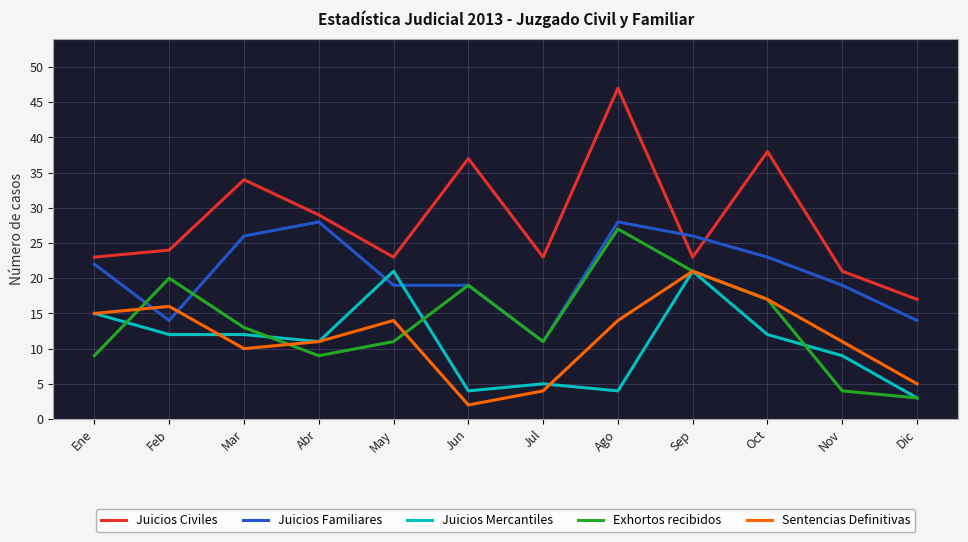

Between which two adjacent categories do Juicios Familiares and Exhortos recibidos first intersect?

Ene and Feb